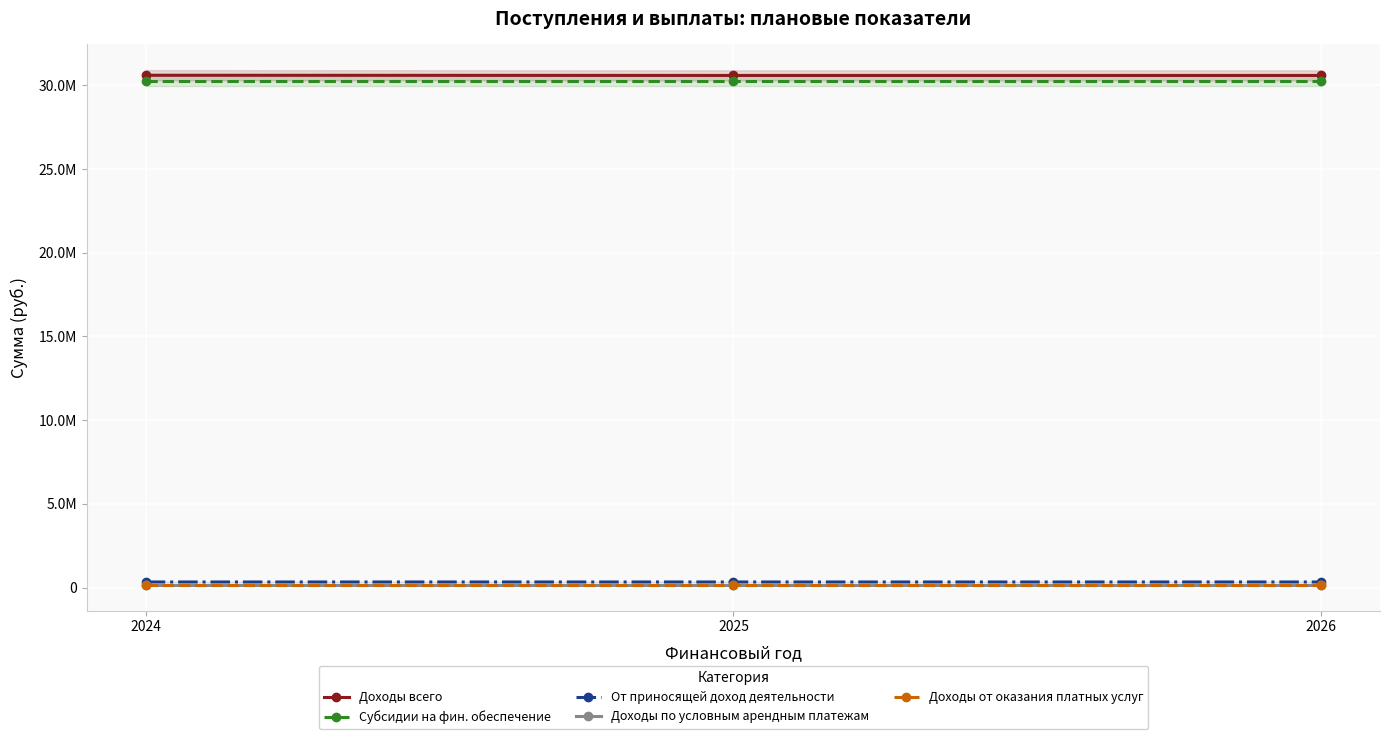

What is the total value across all series at 2025?

61505399.5